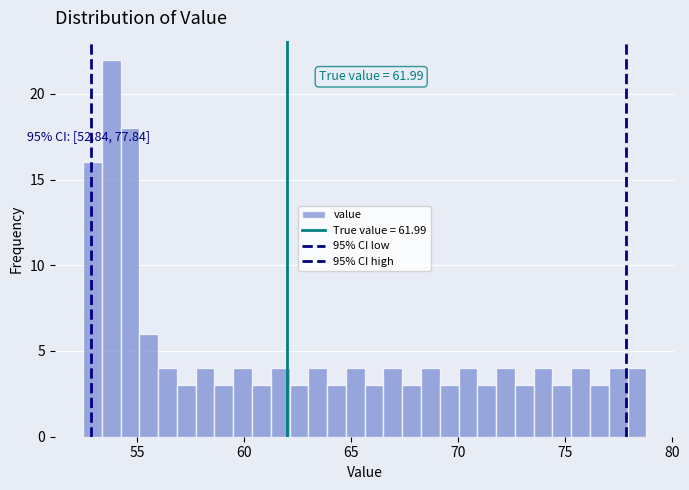

Read against the x-axis, roughly where is the centre of the tallest bar?

54.0